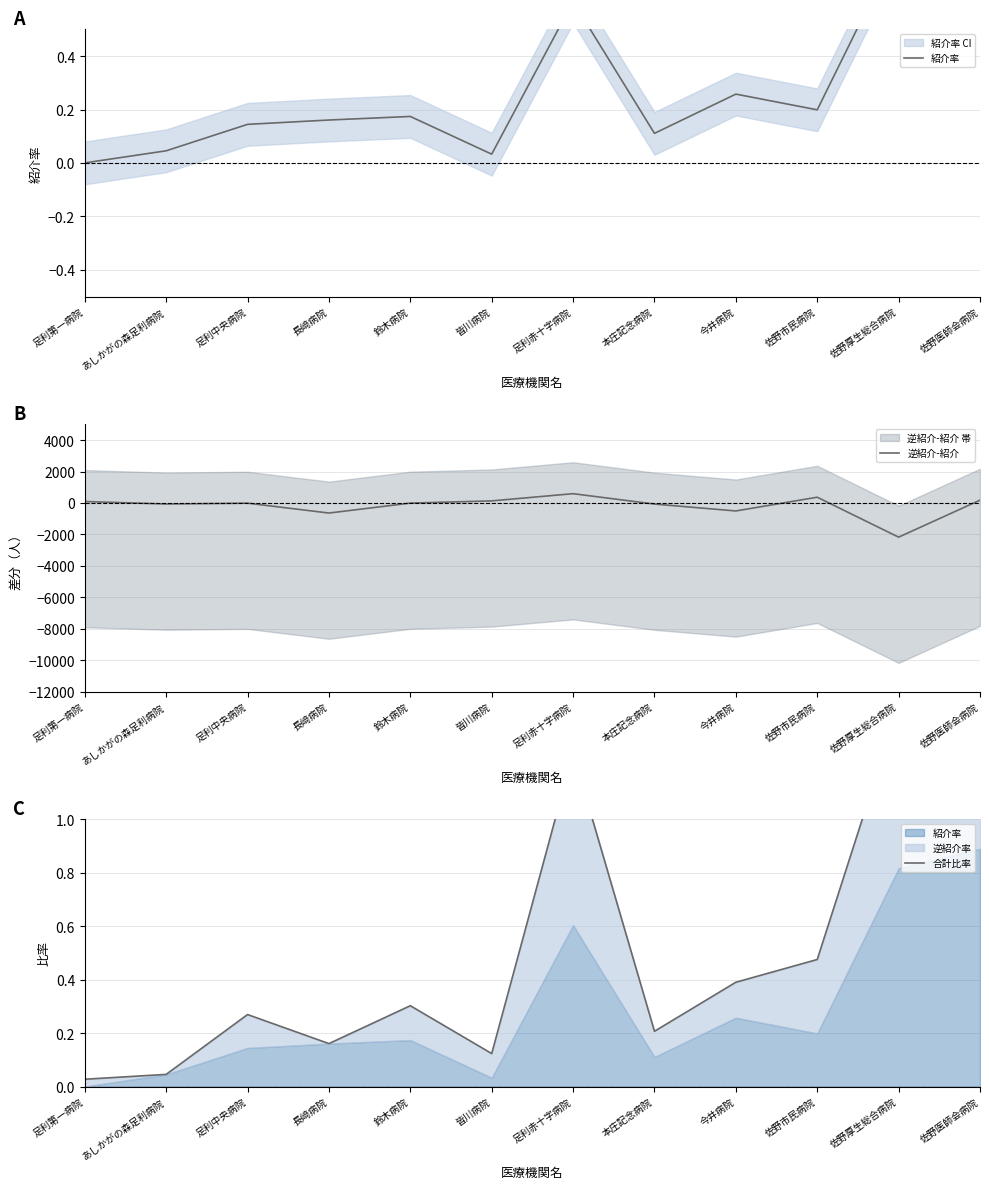

Reading left to right, list all the values displayed in this chart.

紹介率: 足利第一病院=0.0	あしかがの森足利病院=0.0	足利中央病院=0.1	長﨑病院=0.2	鈴木病院=0.2	皆川病院=0.0	足利赤十字病院=0.6	本庄記念病院=0.1	今井病院=0.3	佐野市民病院=0.2	佐野厚生総合病院=0.8	佐野医師会病院=0.9
逆紹介-紹介: 足利第一病院=96.0	あしかがの森足利病院=-63.0	足利中央病院=-9.0	長﨑病院=-638.0	鈴木病院=-5.0	皆川病院=135.0	足利赤十字病院=594.0	本庄記念病院=-67.0	今井病院=-505.0	佐野市民病院=369.0	佐野厚生総合病院=-2172.0	佐野医師会病院=181.0
合計比率: 足利第一病院=0.0	あしかがの森足利病院=0.0	足利中央病院=0.3	長﨑病院=0.2	鈴木病院=0.3	皆川病院=0.1	足利赤十字病院=1.2	本庄記念病院=0.2	今井病院=0.4	佐野市民病院=0.5	佐野厚生総合病院=1.4	佐野医師会病院=1.8